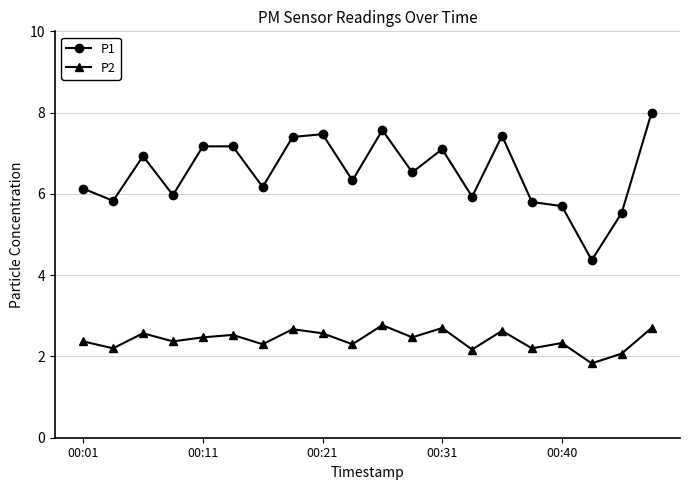

What is the lowest value of the P1 series?

4.4